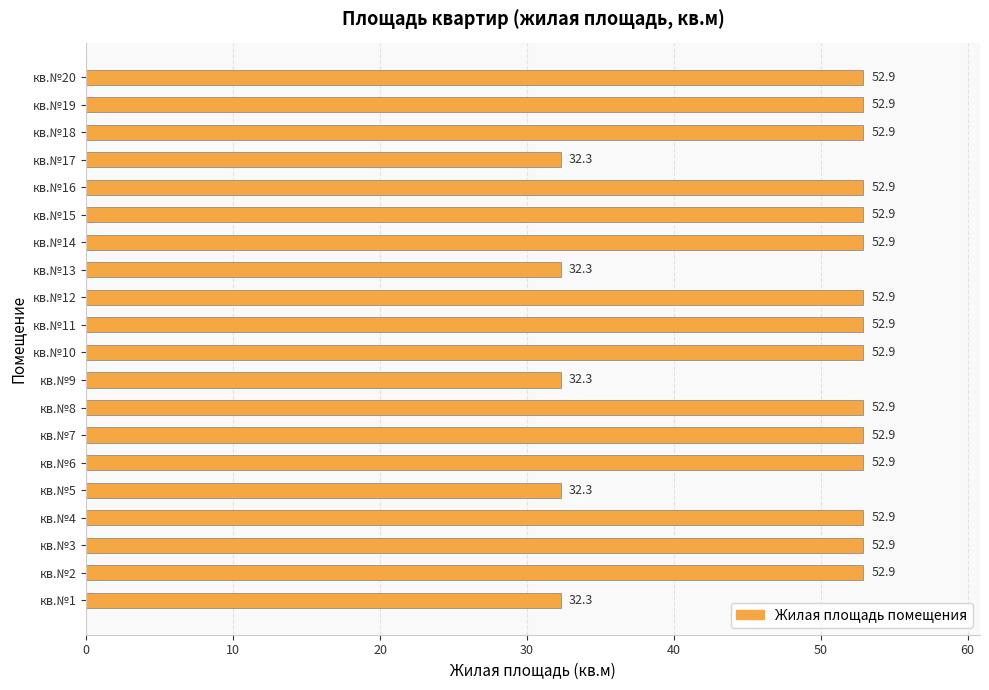

Between кв.№3 and кв.№13, which is larger?

кв.№3